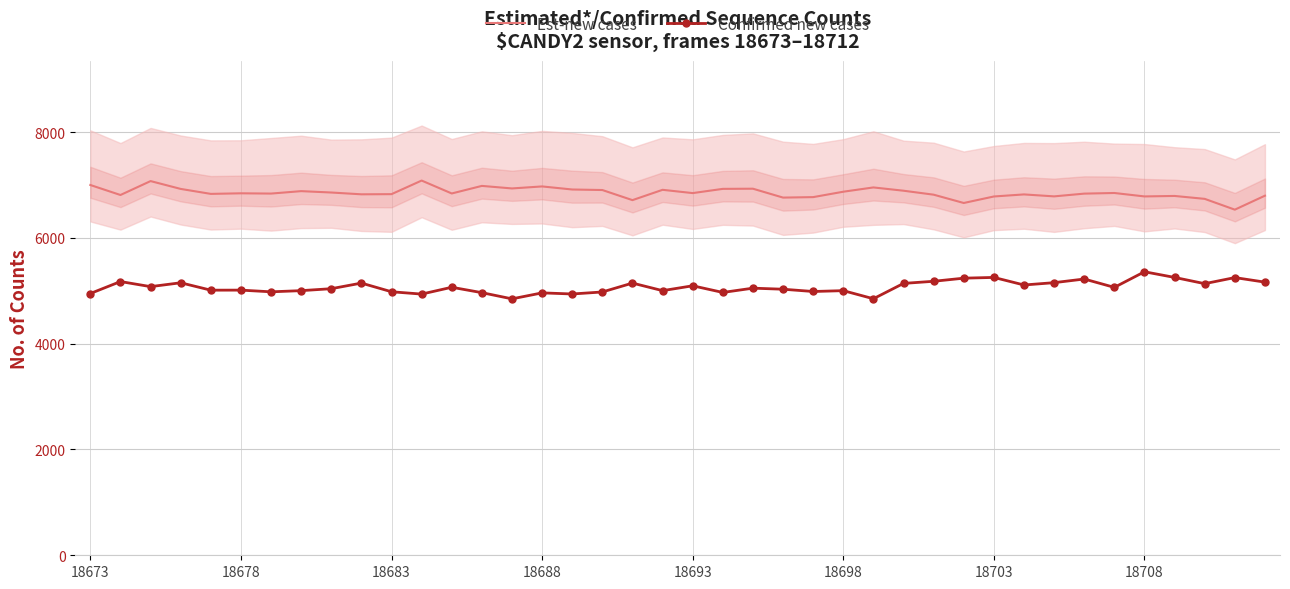

What are all the series names shown in the legend?

Est-new cases, Confirmed new cases